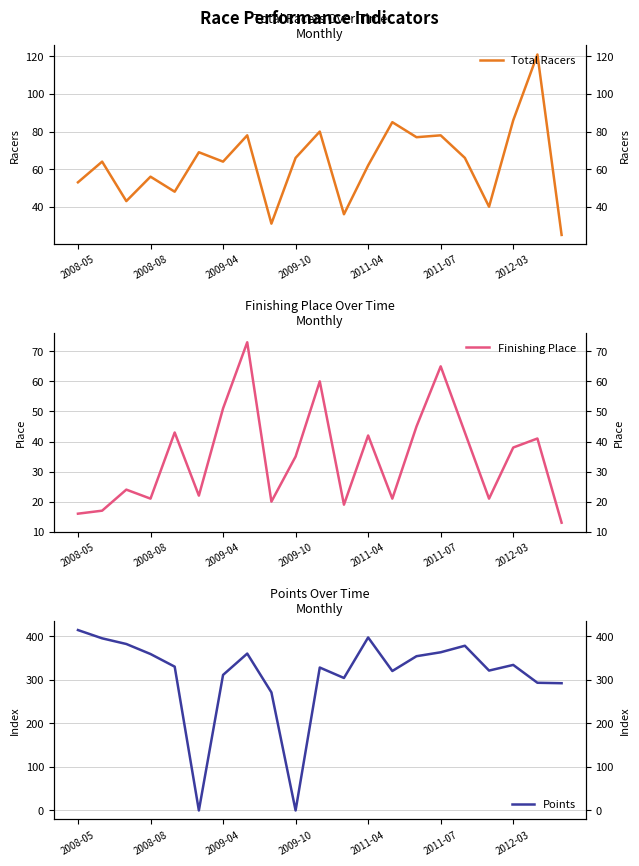

What is the difference between the maximum and minimum values in the Points series?

414